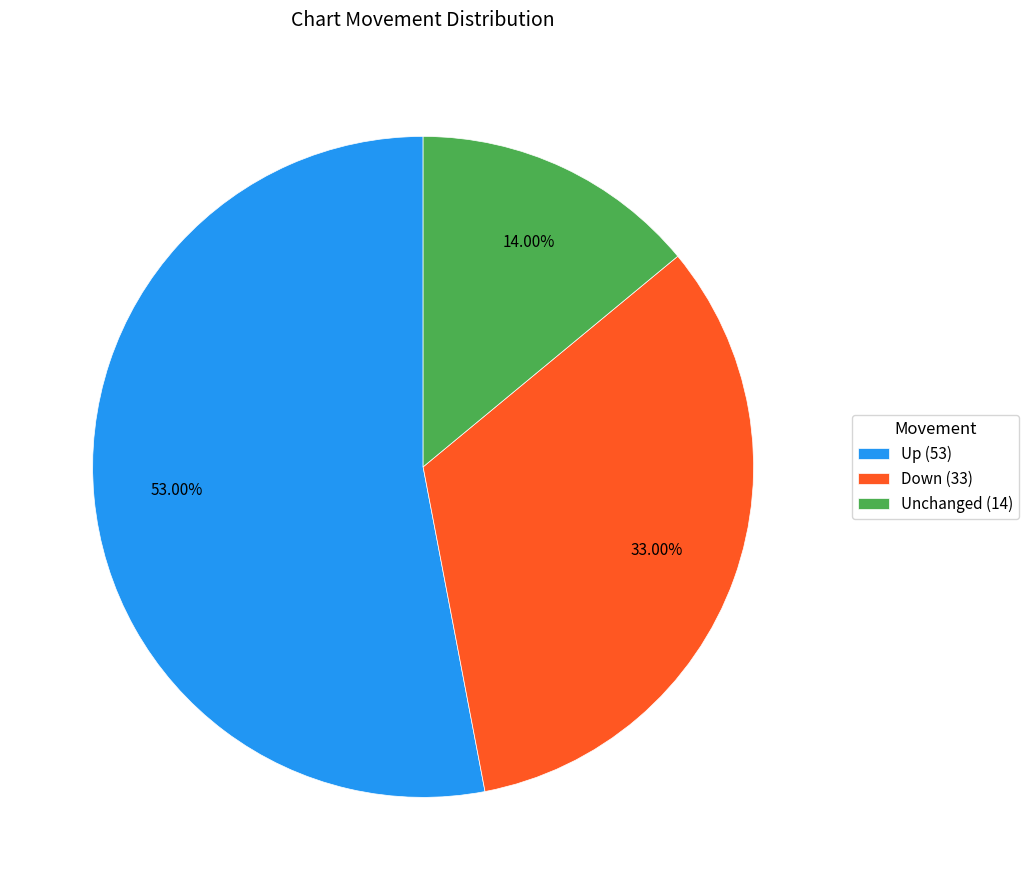

Count the number of slices in the pie.

3